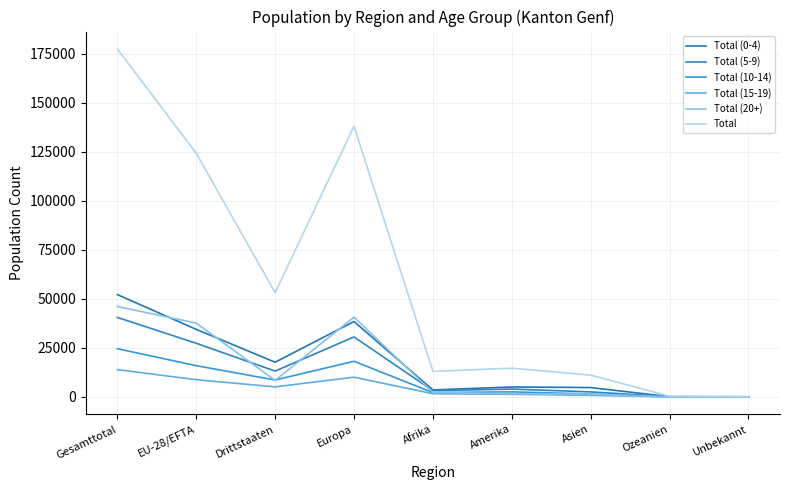

Which label corresponds to the largest value in the chart?

Gesamttotal